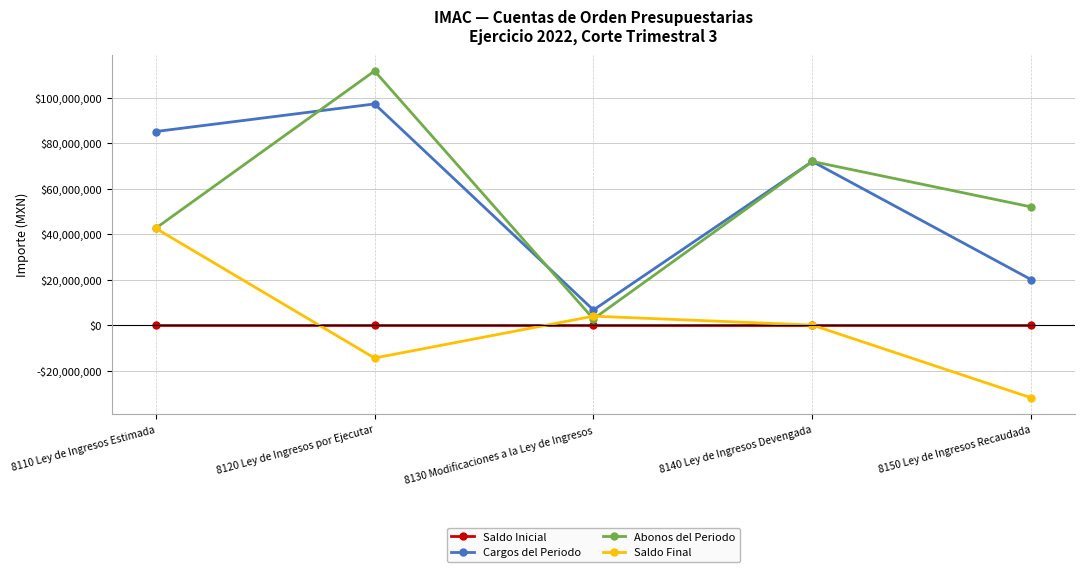

At which category is the sum across all series the highest?

8120 Ley de Ingresos por Ejecutar